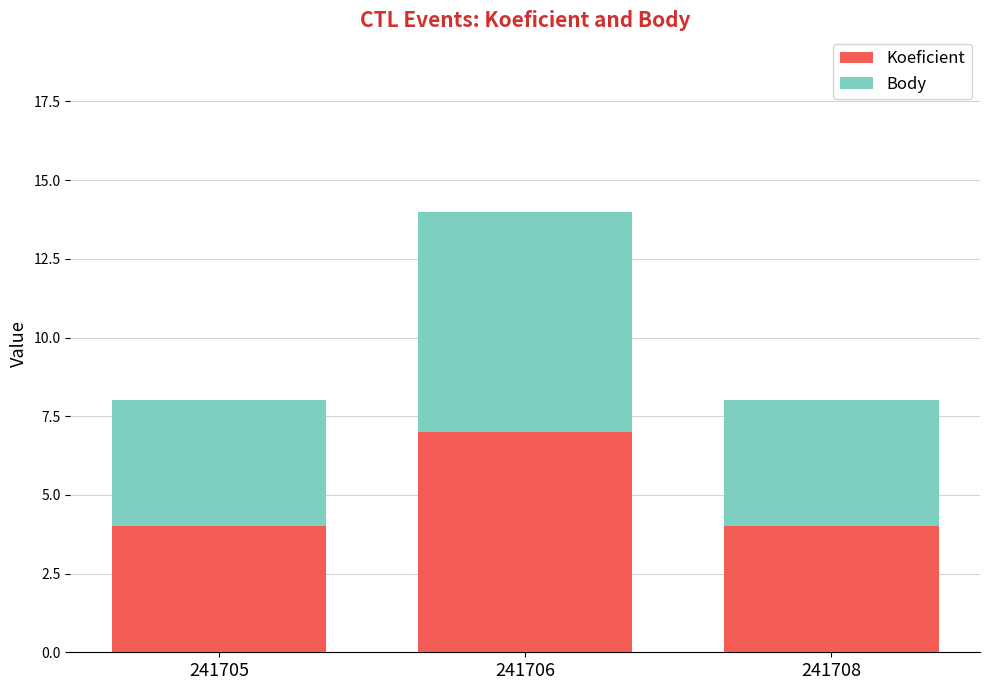

What are all the series names shown in the legend?

Koeficient, Body